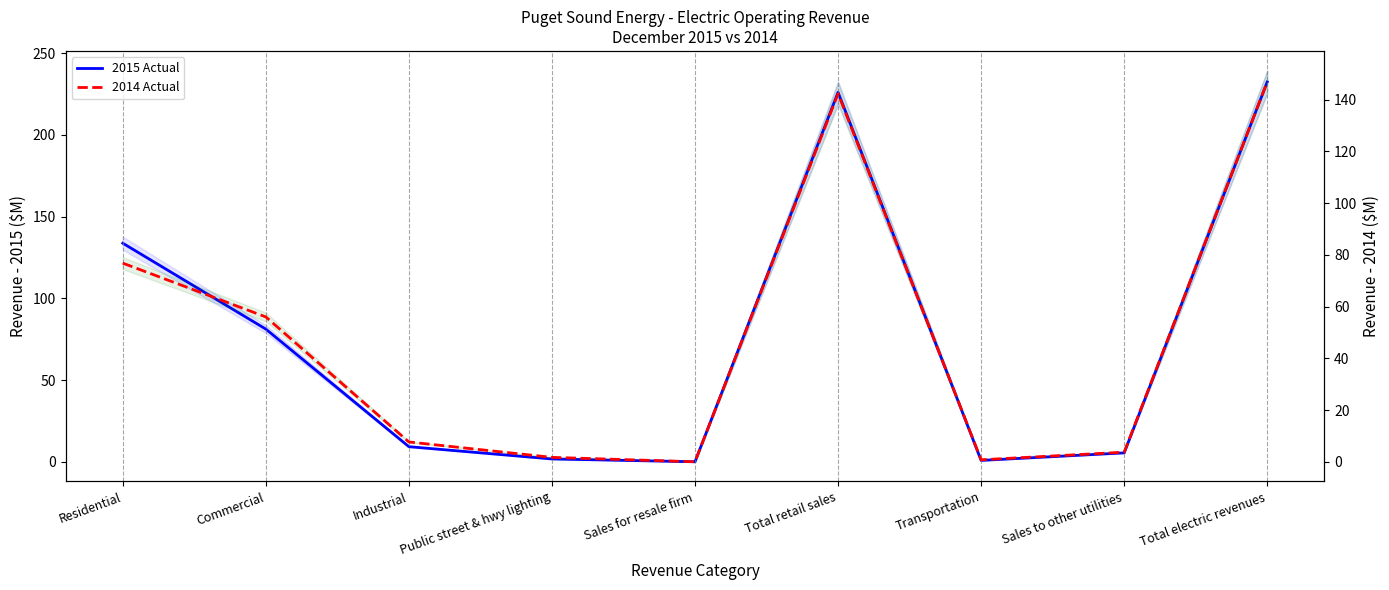

What is the label of the 1st point from the left?

Residential